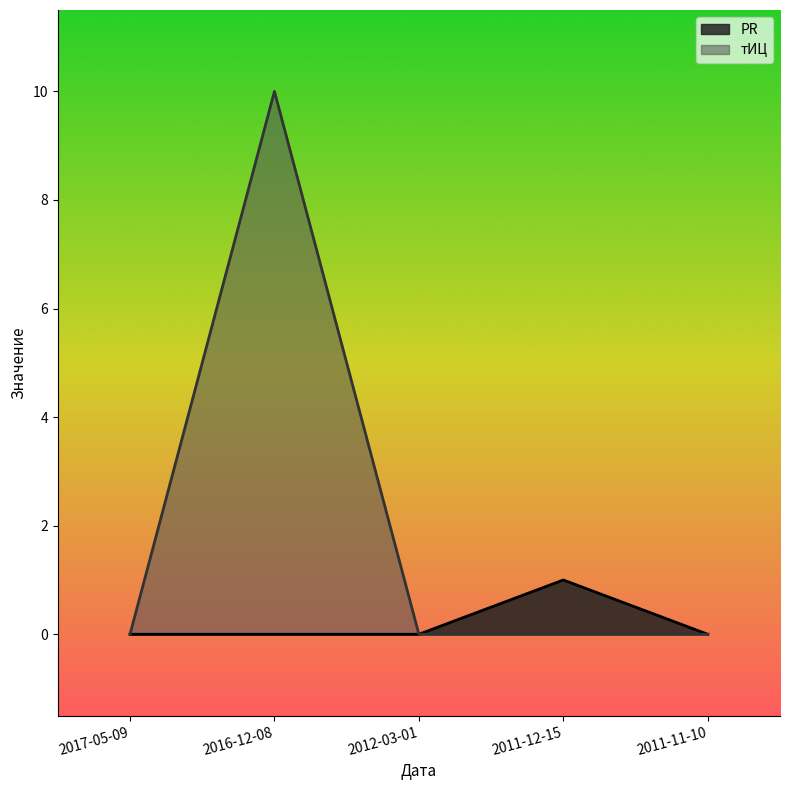

The PR series shows 0 at 2011-11-10. True or false?

True